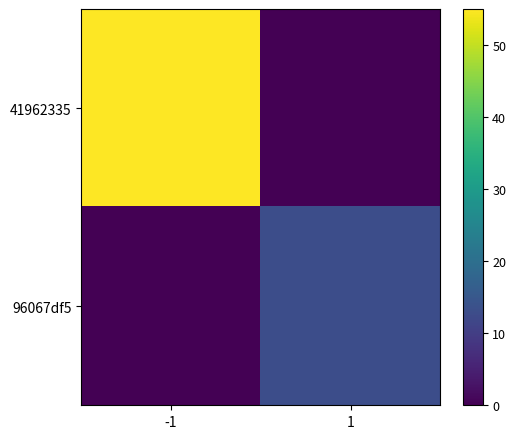

Reading right to left, extract all data points from this chart.

41962335: 1=0	-1=55
96067df5: 1=13	-1=0